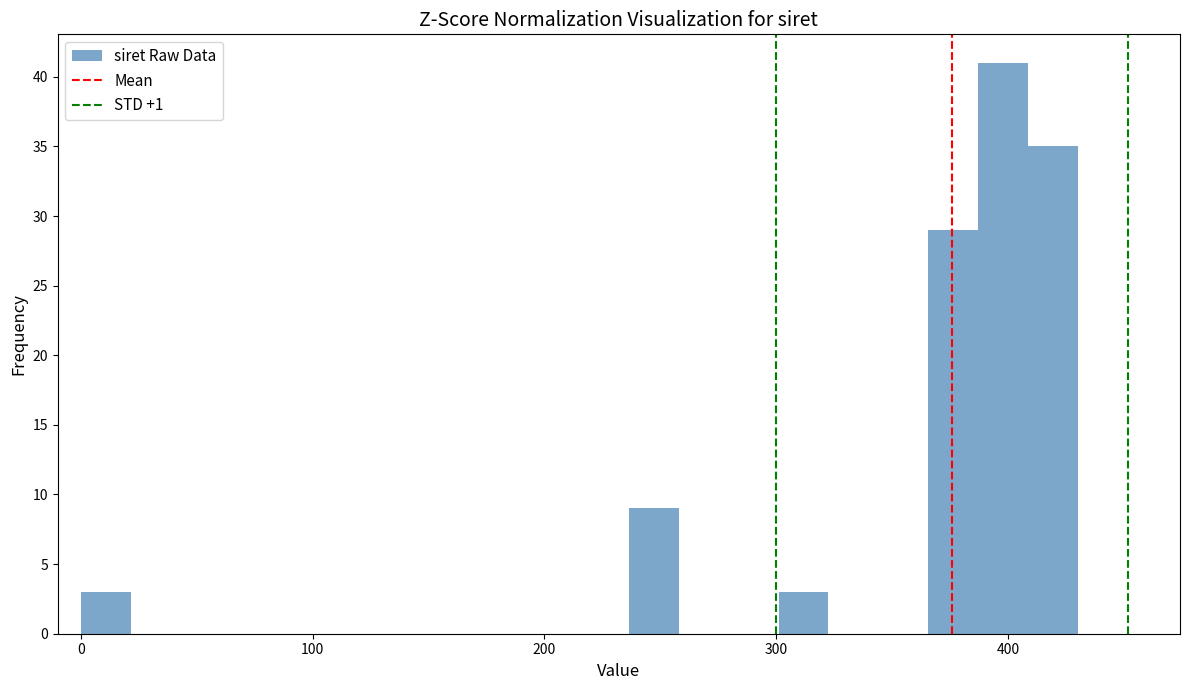

Read against the x-axis, roughly where is the centre of the tallest bar?

400